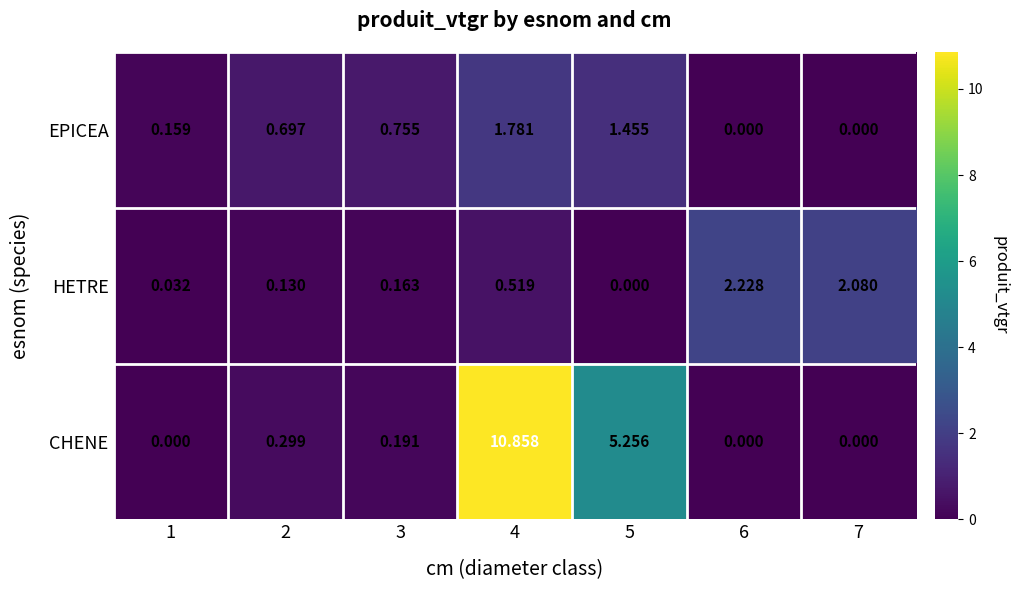

Which series has the largest range (max minus min)?

CHENE